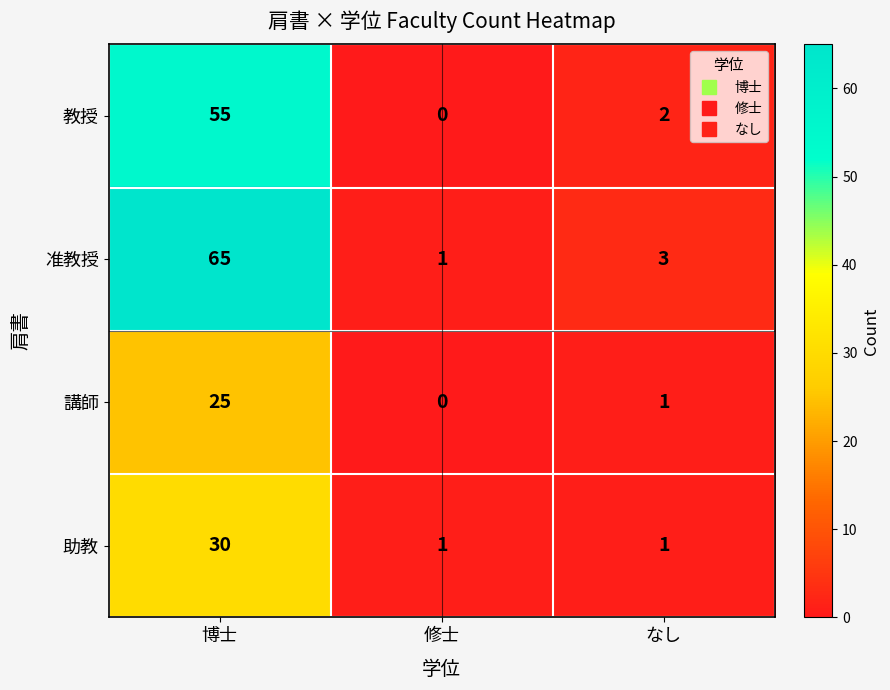

What is the difference between the highest and lowest values at 修士?

1